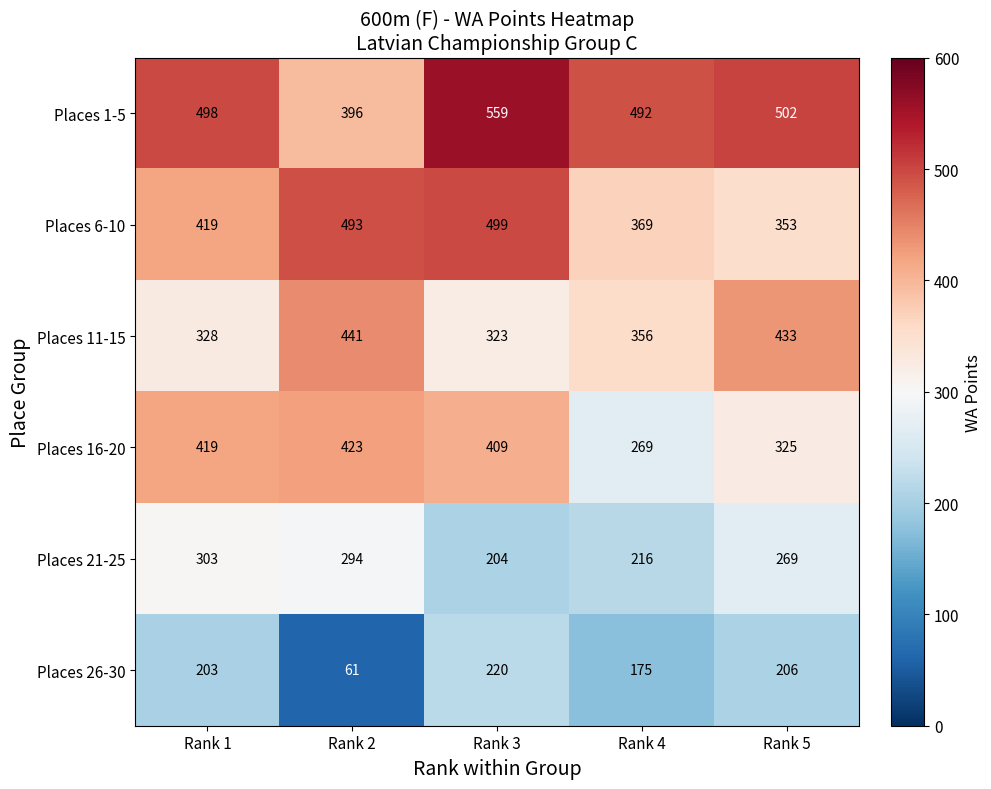

What is the sum of the Places 21-25 values at Rank 4 and Rank 2?

510